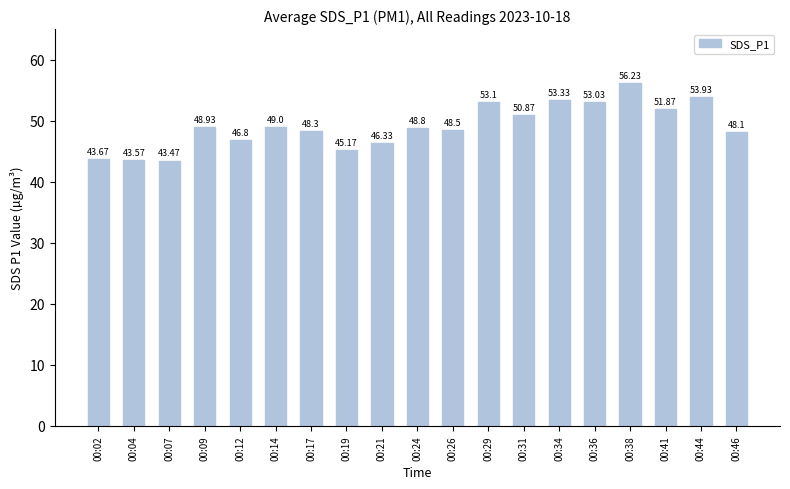

What is the change in value from 00:04 to 00:31?

+7.3